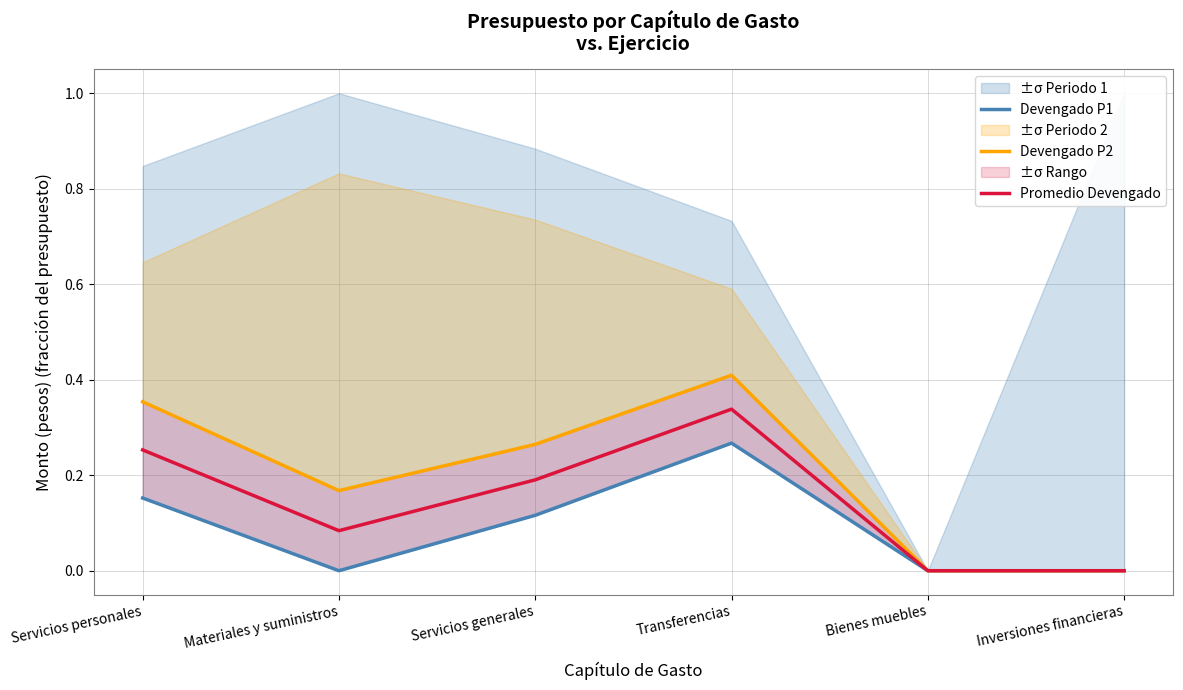

Which series has the widest spread of values?

Devengado P2